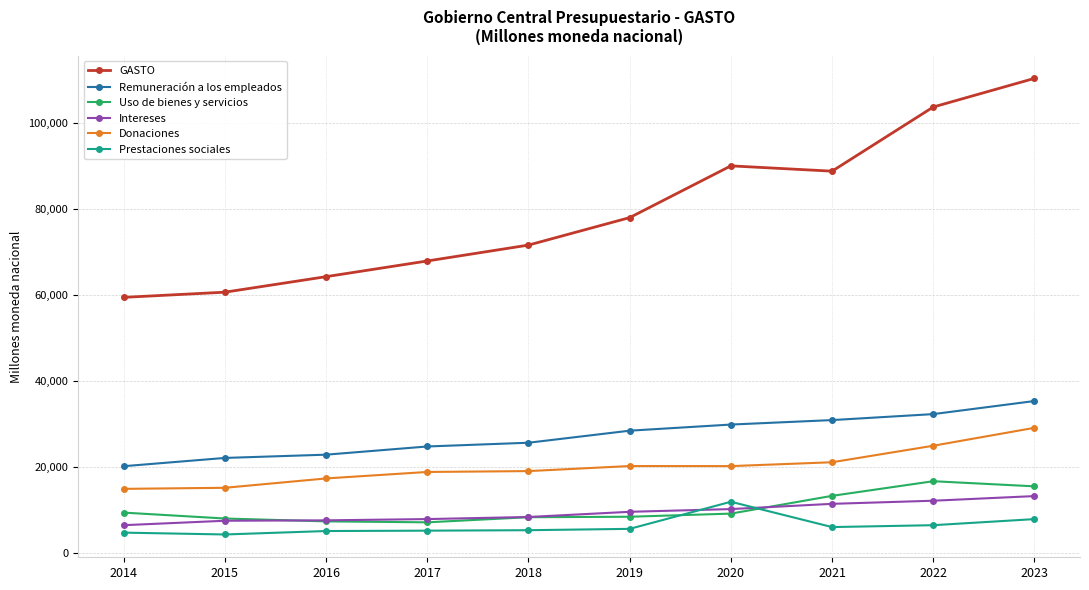

The Prestaciones sociales series shows 5069.4 at 2016. True or false?

True